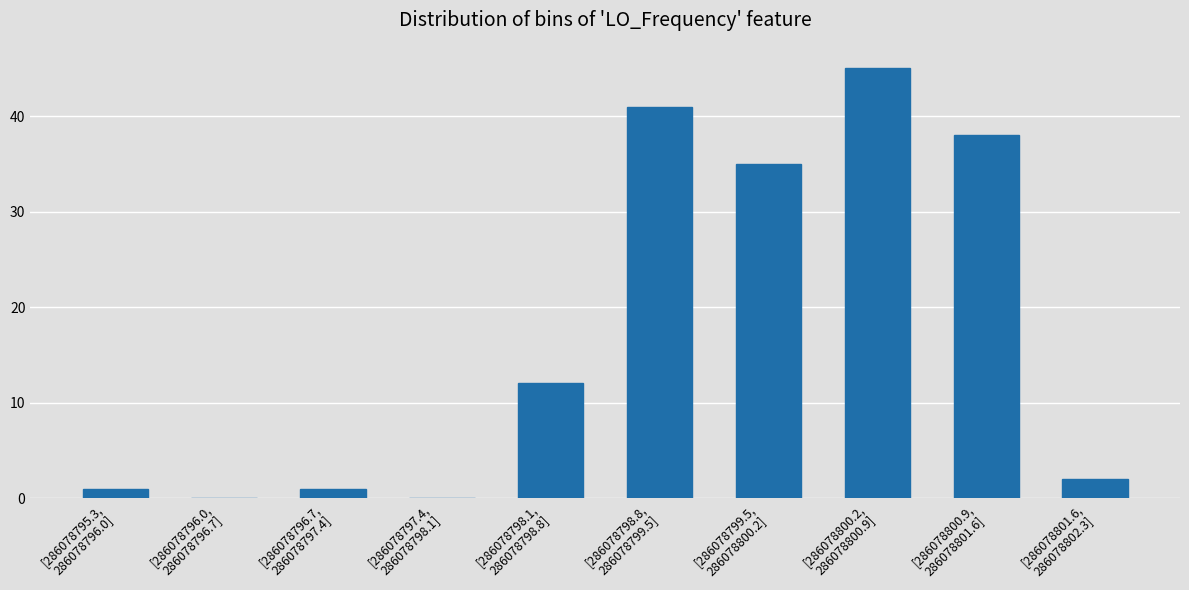

What is the greatest value displayed?

45